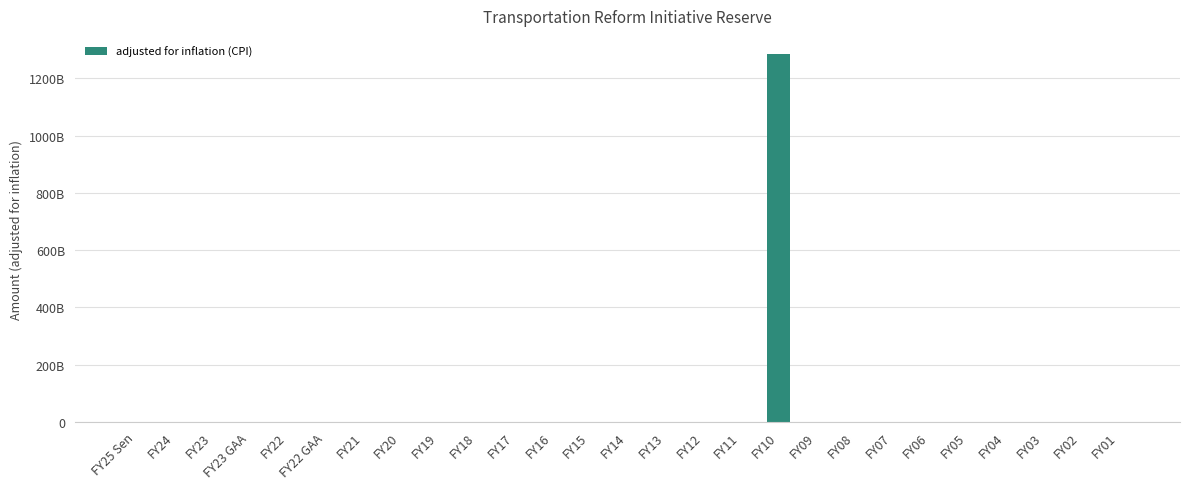

List the labels in order of value, largest first.

FY10, FY25 Sen, FY24, FY23, FY23 GAA, FY22, FY22 GAA, FY21, FY20, FY19, FY18, FY17, FY16, FY15, FY14, FY13, FY12, FY11, FY09, FY08, FY07, FY06, FY05, FY04, FY03, FY02, FY01